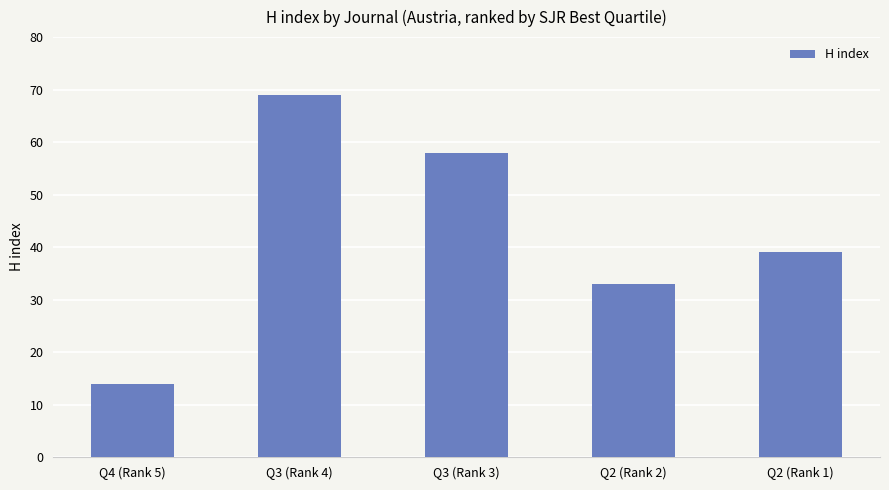

What is the label of the 5th bar from the right?

Q4 (Rank 5)